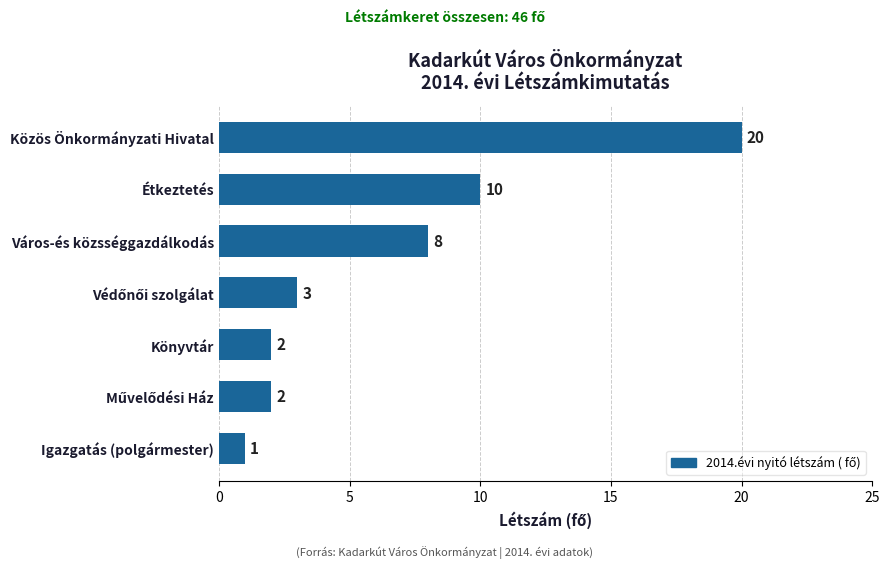

Where is the data nearest to the value 10?

Étkeztetés